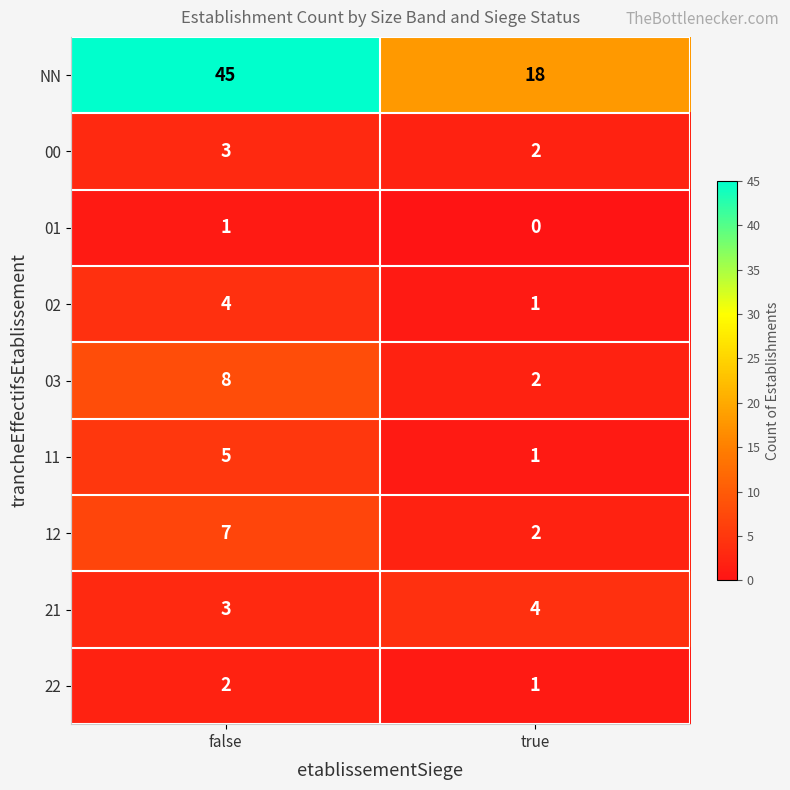

Reading left to right, list all the values displayed in this chart.

NN: false=45	true=18
00: false=3	true=2
01: false=1	true=0
02: false=4	true=1
03: false=8	true=2
11: false=5	true=1
12: false=7	true=2
21: false=3	true=4
22: false=2	true=1